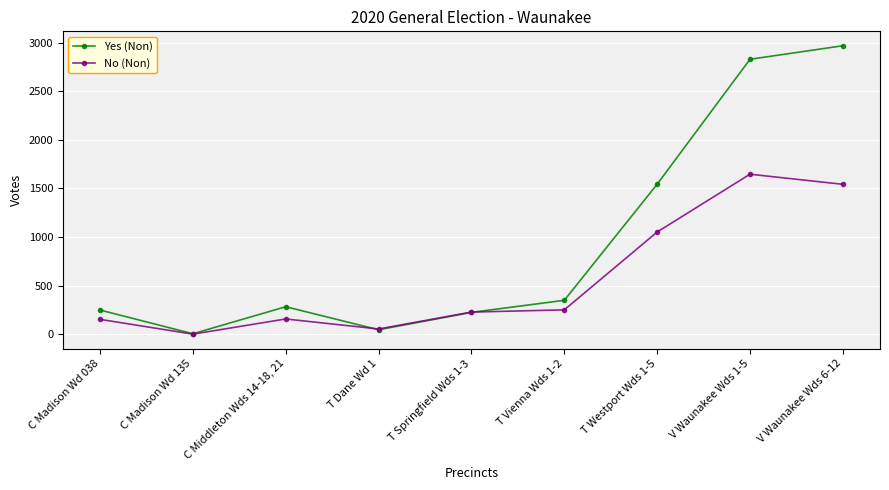

What is the sum of all No (Non) values?

5077